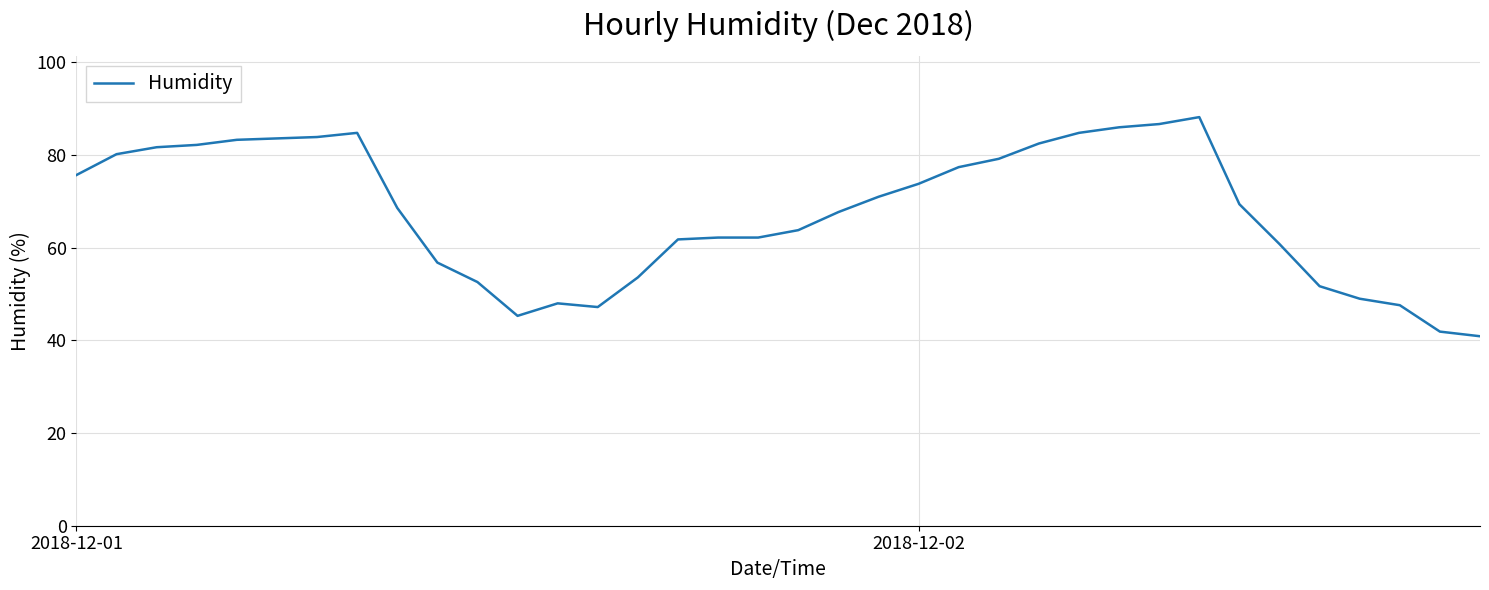

What is the maximum value shown in the chart?

88.2